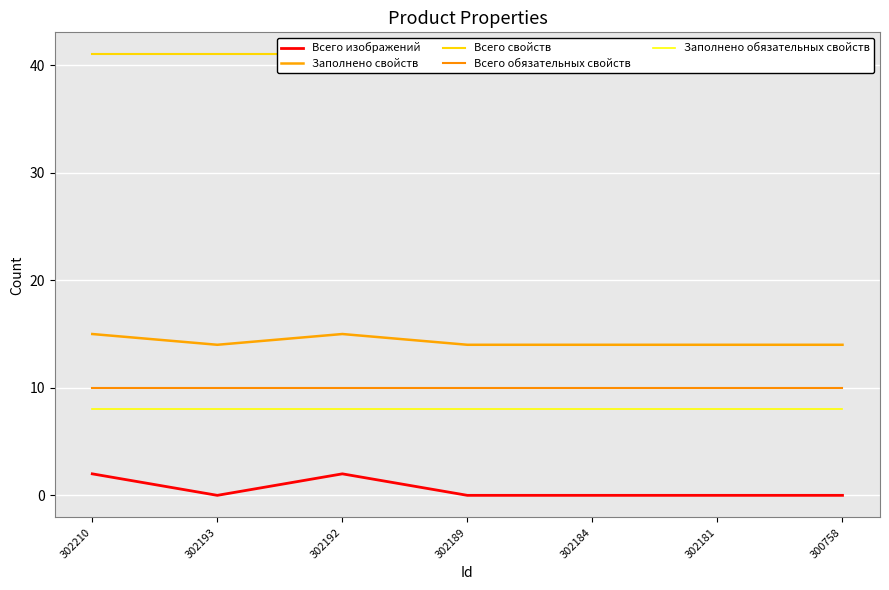

What is the maximum value shown in the chart?

41